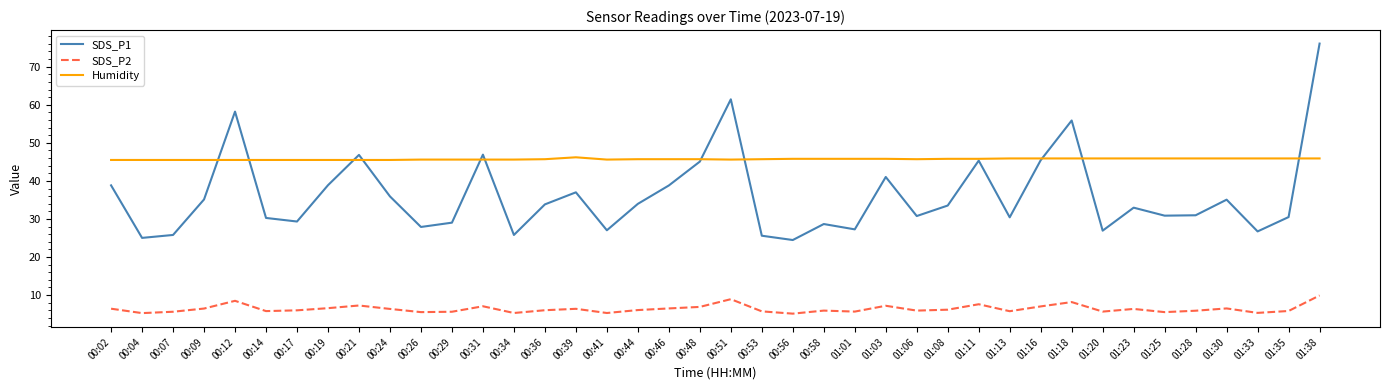

Where is the first local maximum for SDS_P2?

00:12